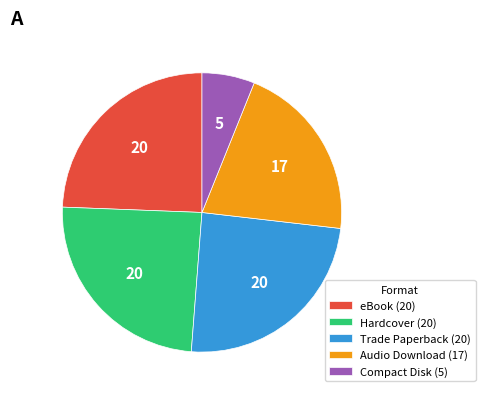

Is there any slice that represents more than half of the pie?

No